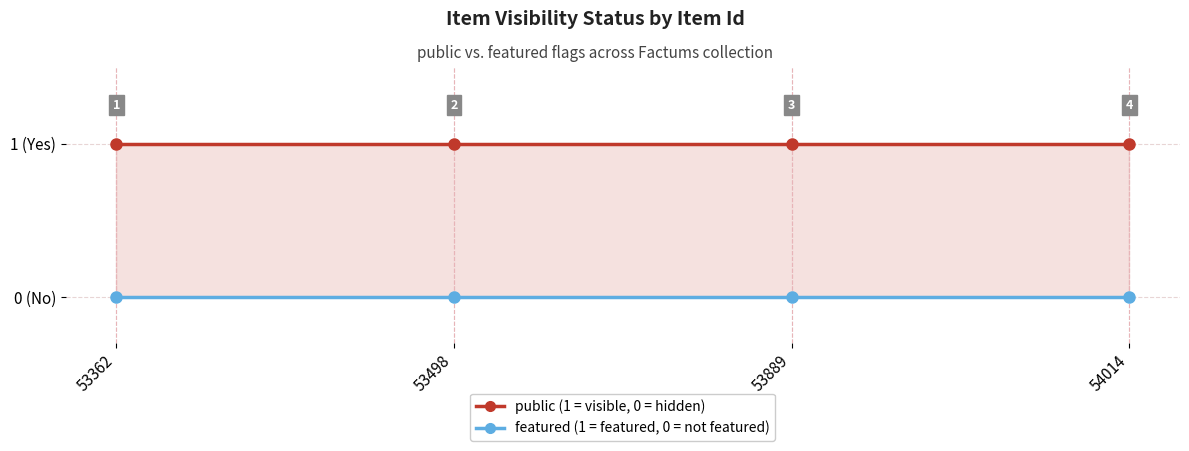

Reading left to right, transcribe all the data shown in this chart.

public: 53362=1	53498=1	53889=1	54014=1
featured: 53362=0	53498=0	53889=0	54014=0